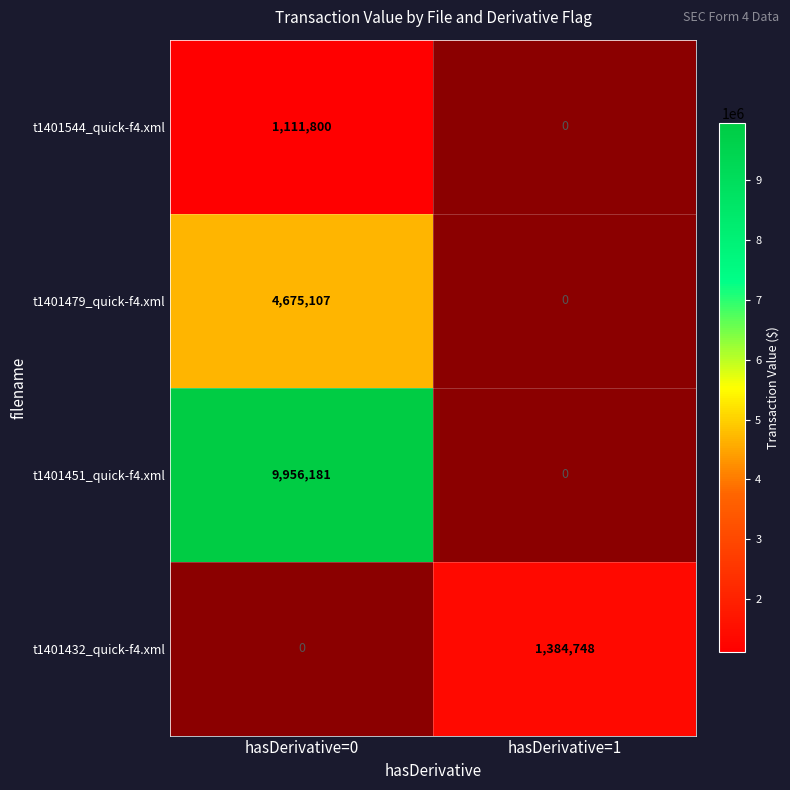

True or false: t1401544_quick-f4.xml has a value of 1111800 at hasDerivative=0.

True